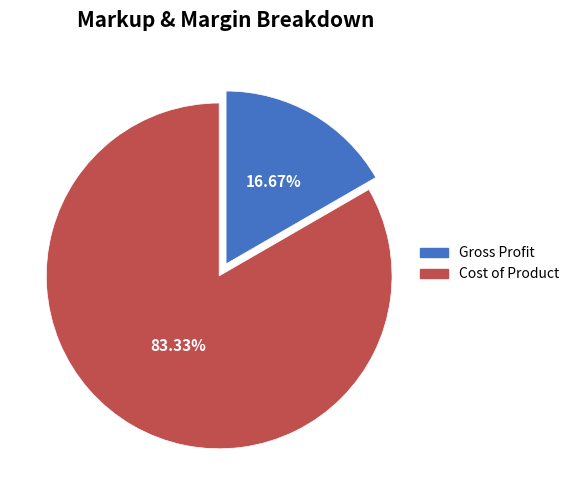

Rank the categories by value from highest to lowest.

Cost of Product, Gross Profit